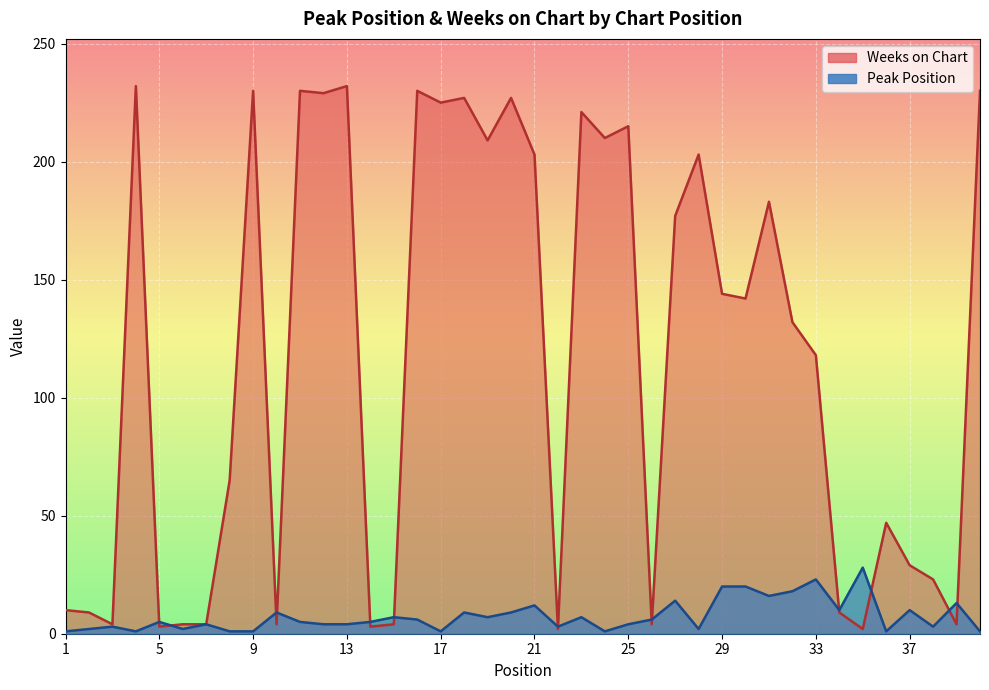

How many lines are shown in the chart?

2